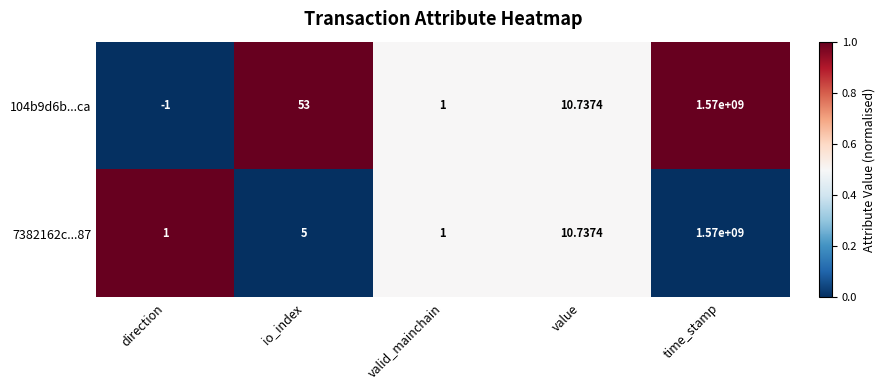

Rank the categories by 104b9d6b...ca value from highest to lowest.

time_stamp, io_index, value, valid_mainchain, direction